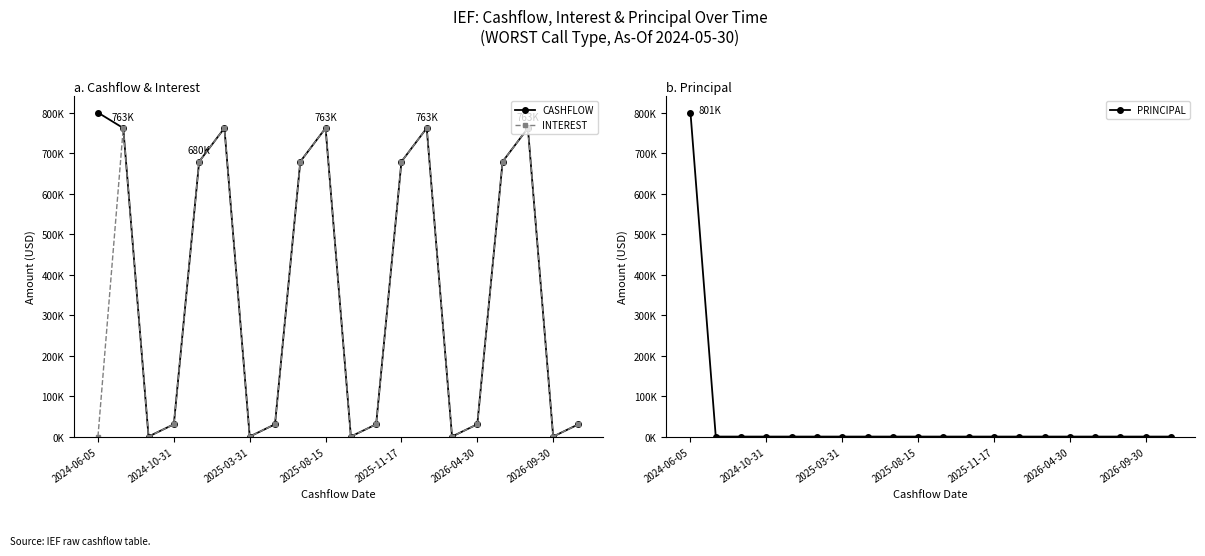

What is the sum of all PRINCIPAL values?

800902.0